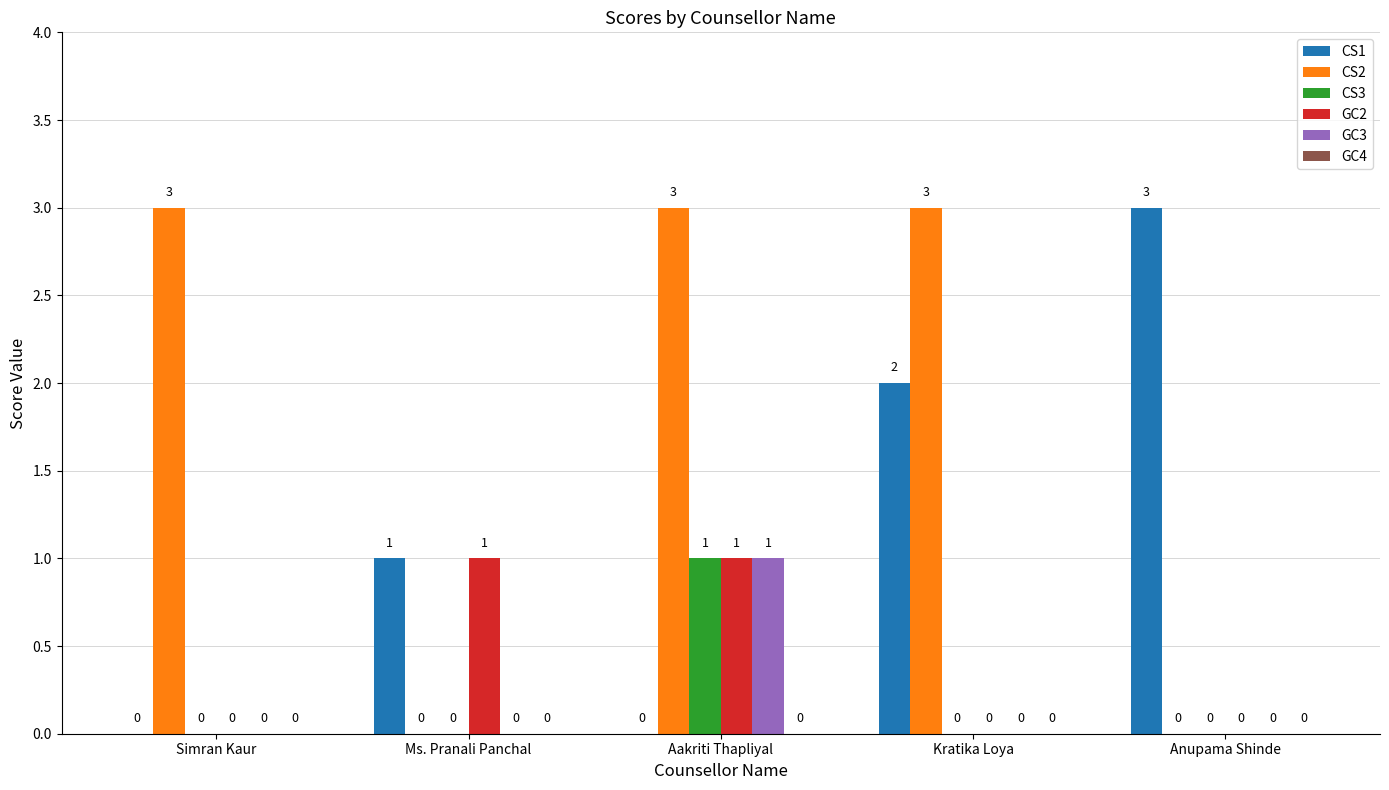

What is the greatest value displayed?

3